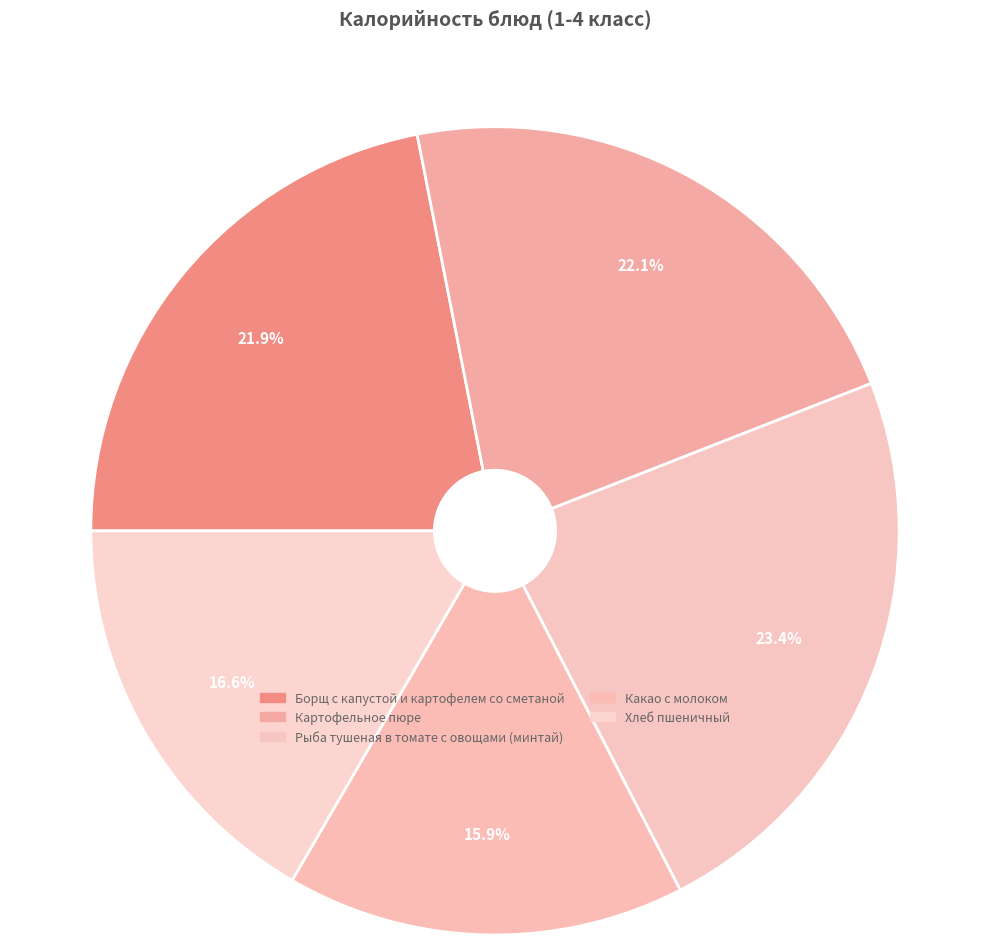

How many slices are in this pie chart?

5